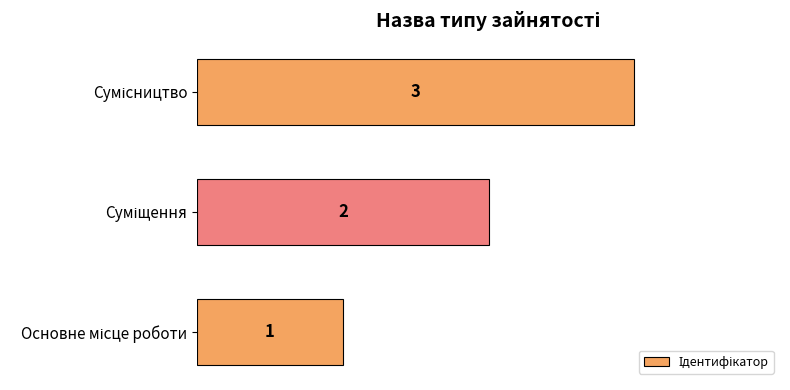

What is the average value?

2